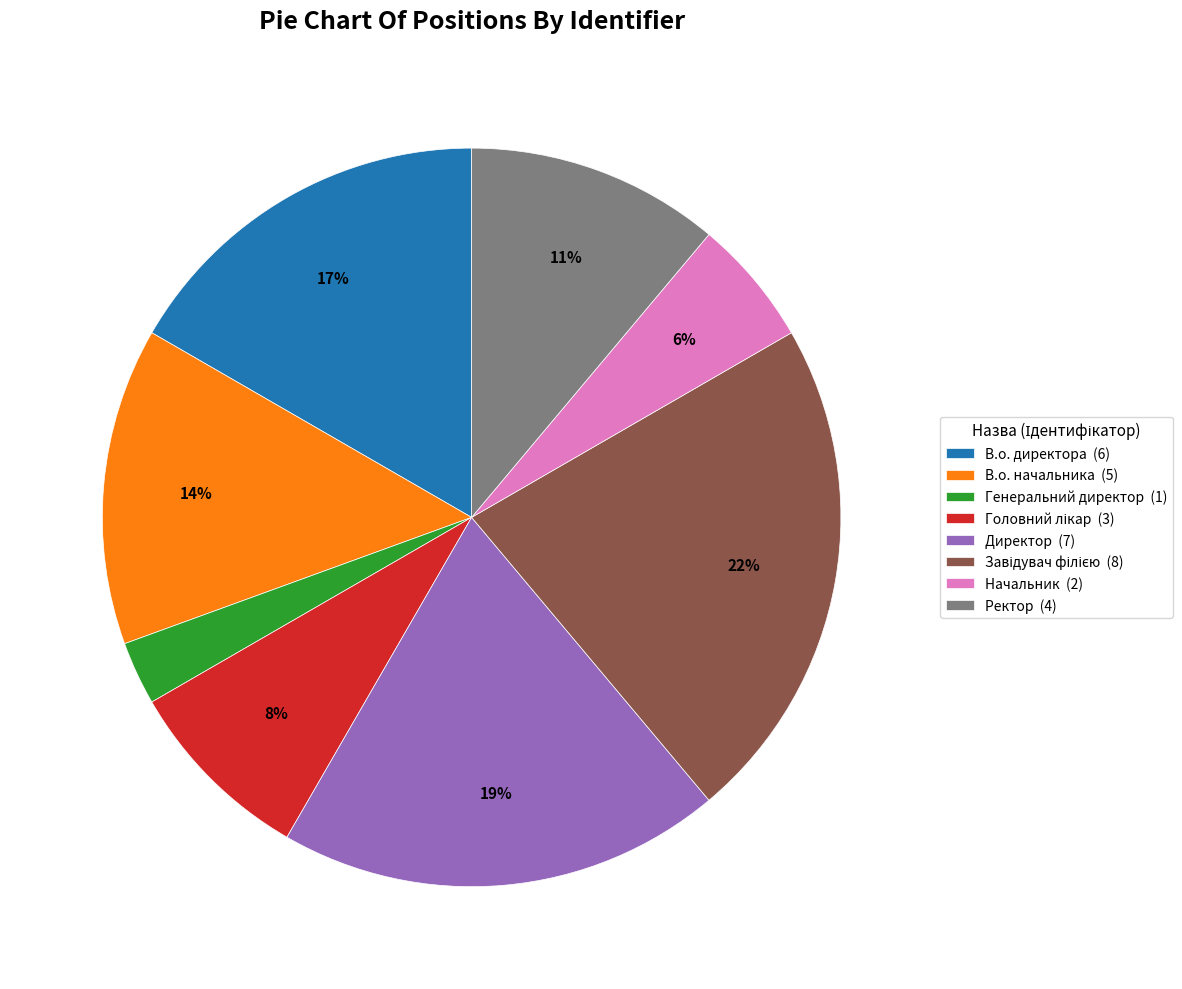

Is the sum of Директор (7) and В.о. директора (6) greater than half?

No